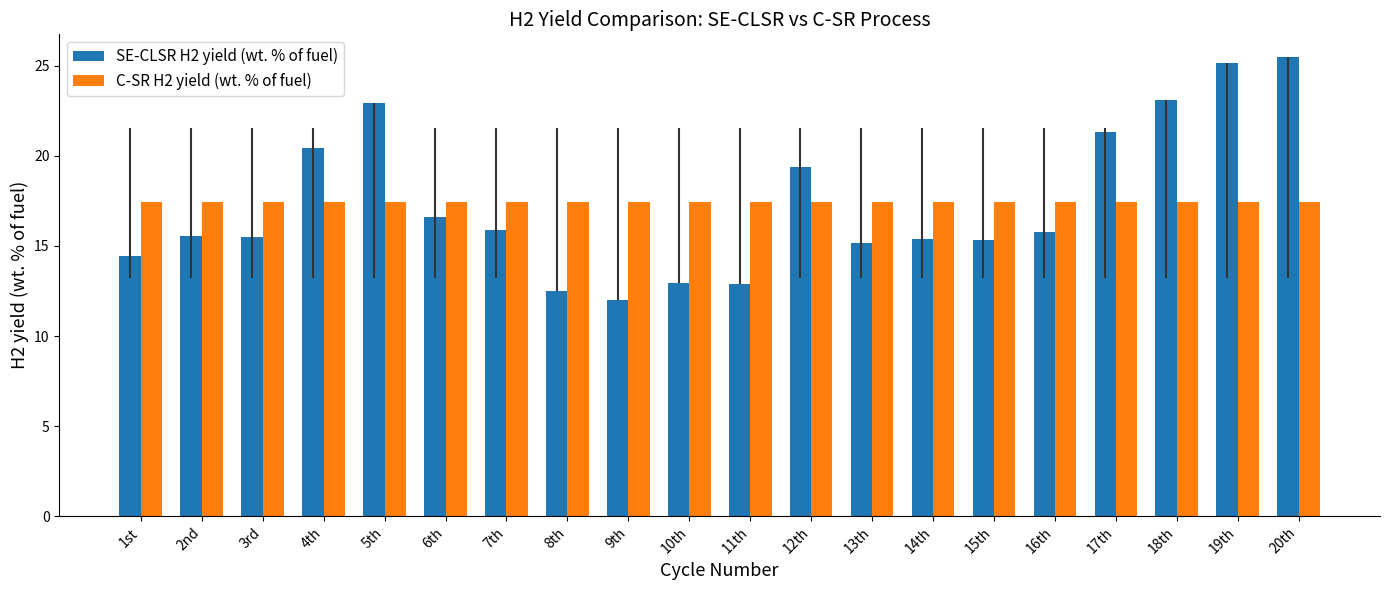

What is the approximate value of C-SR H2 yield (wt. % of fuel) at 14th?

17.5